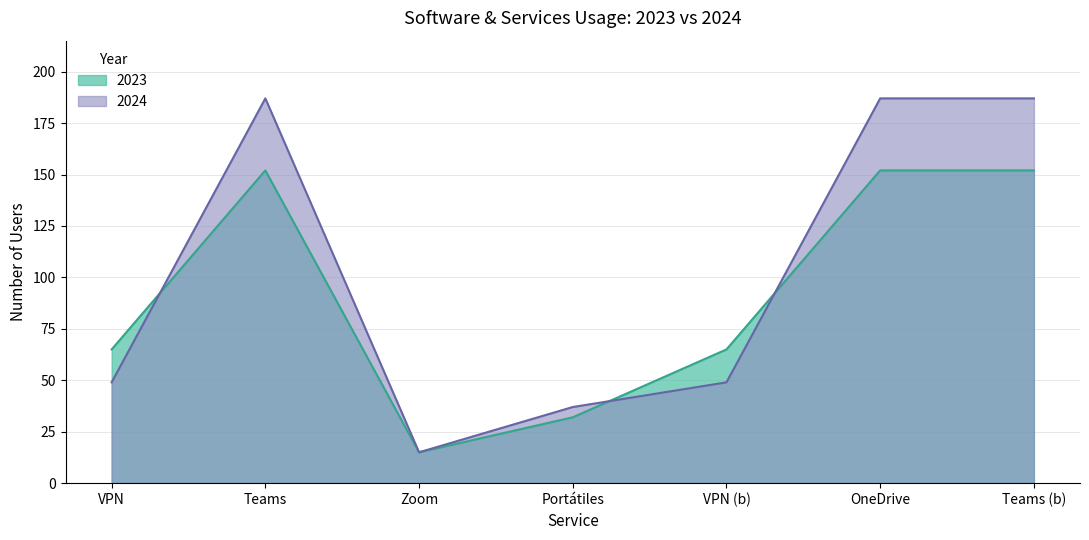

Between Teams (b) and Zoom, which is larger?

Teams (b)